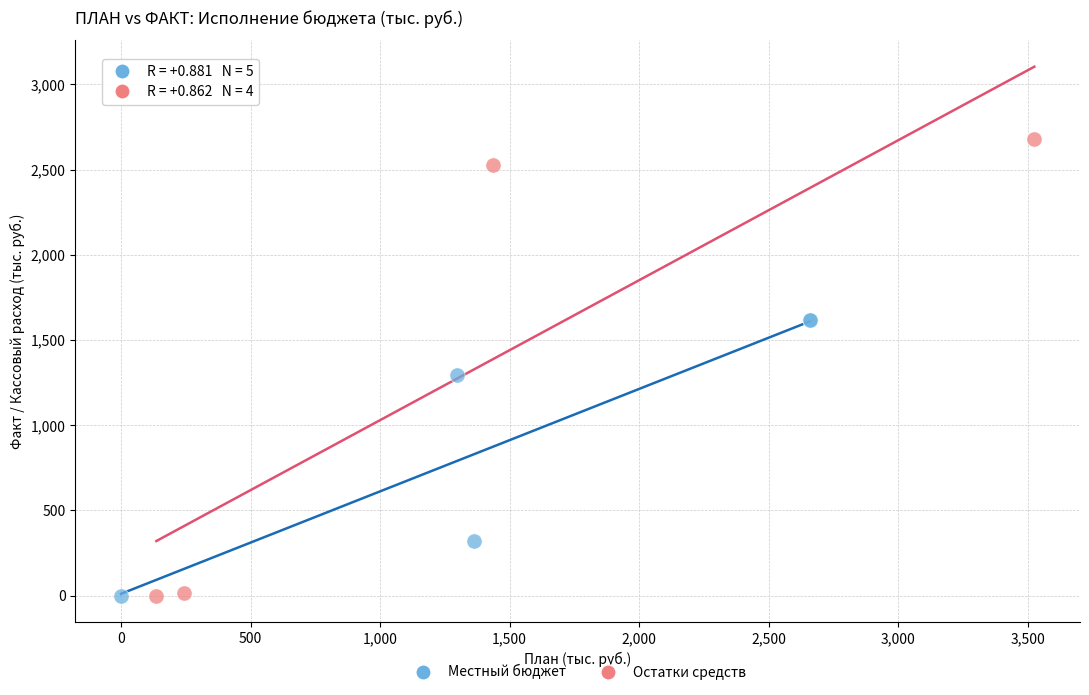

Which series has the largest Y range (max minus min)?

Остатки средств